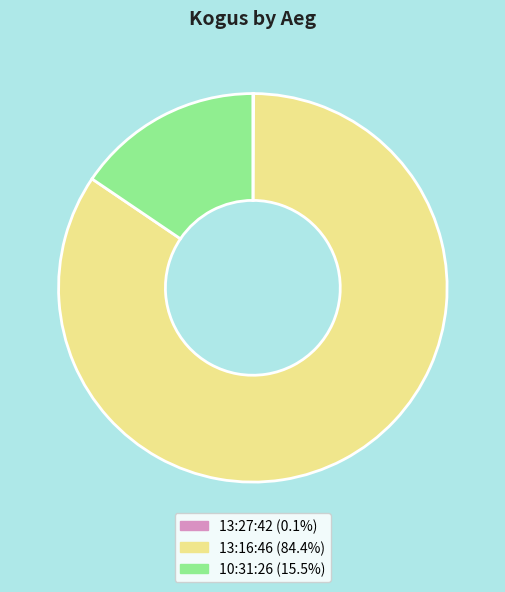

What is the largest slice in the pie chart?

13:16:46